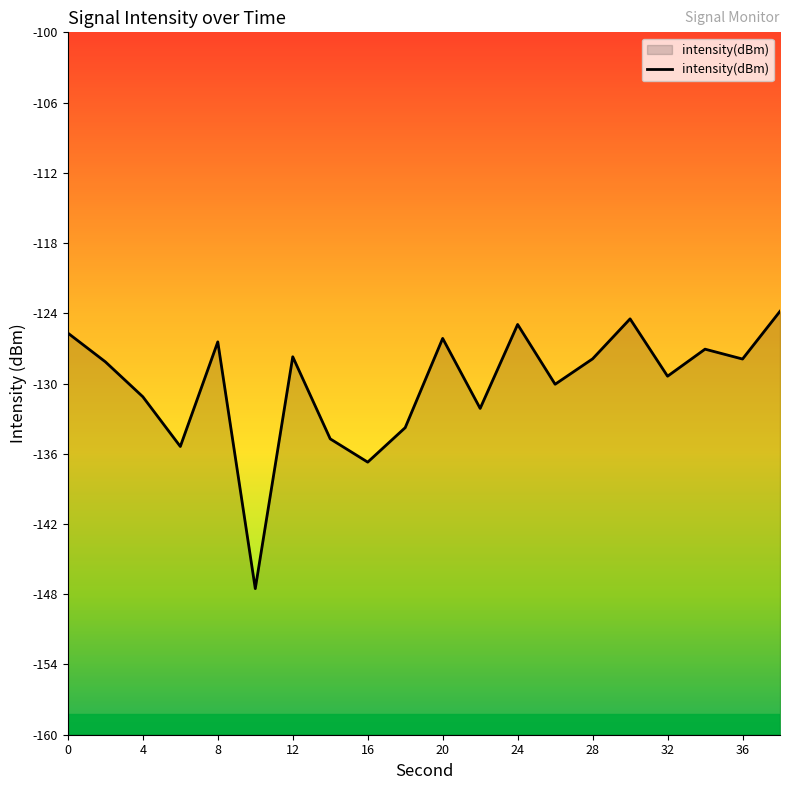

The value at 12 is -33.5. True or false?

False